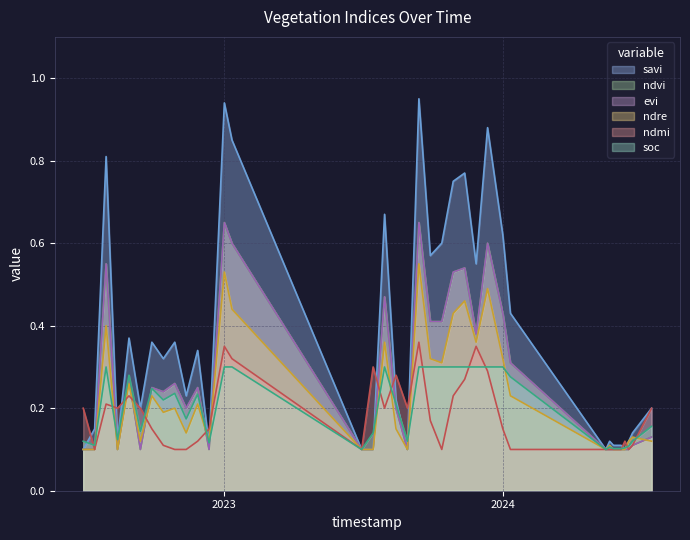

What is the sum of all ndmi values?

6.7